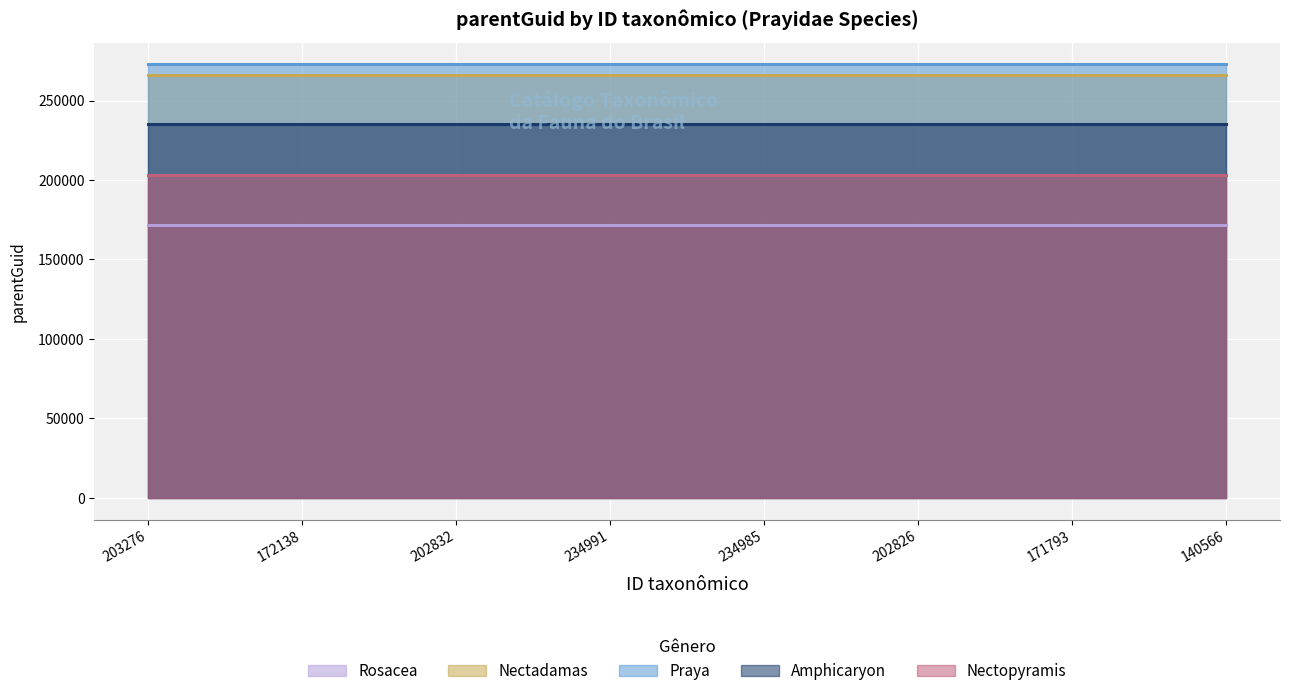

At which category is the sum across all series the highest?

203276